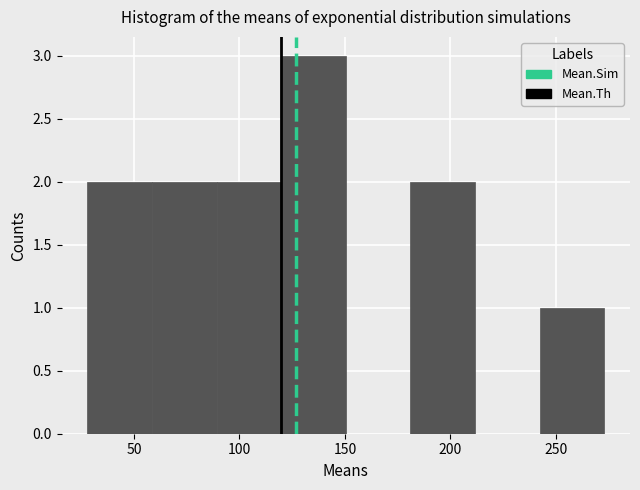

Reading left to right, list every bar in this chart as the range it spans on the x-axis followed by its height. Neither the bar edges nor the heights are printed on the chart, so give them approximately, as read against the axes.

30 to 60: 2
60 to 90: 2
90 to 120: 2
120 to 150: 3
150 to 180: 0
180 to 210: 2
210 to 240: 0
240 to 275: 1